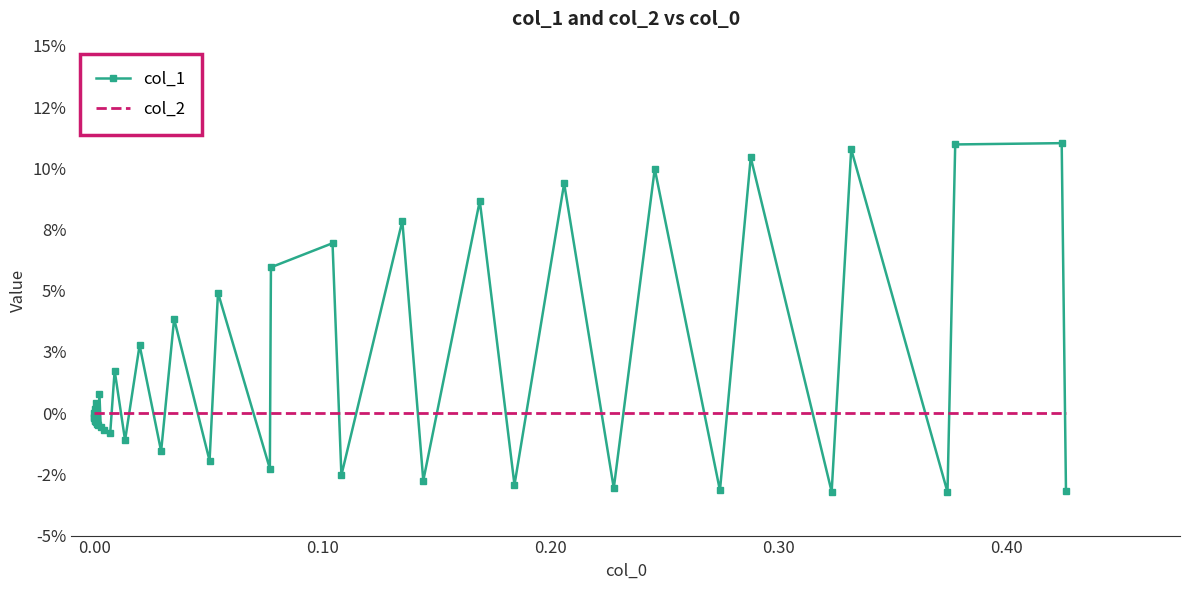

True or false: col_2 and col_1 cross at least once.

True